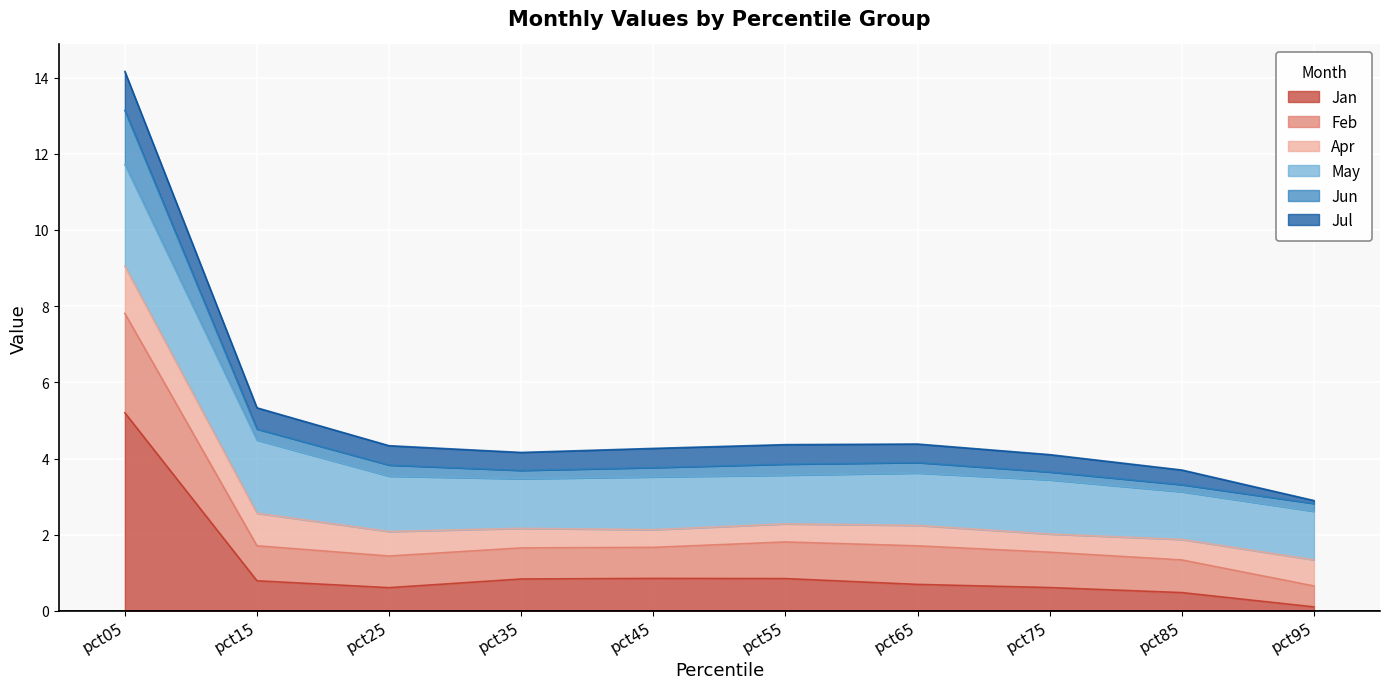

At which category is the sum across all series the highest?

pct05